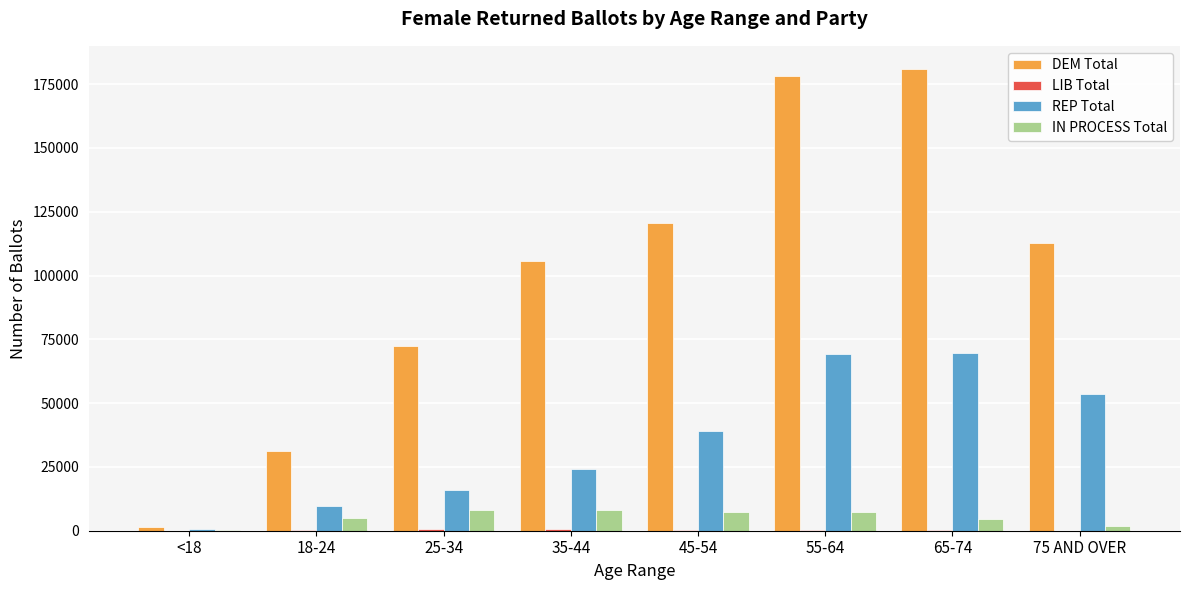

What is the greatest value displayed?

180990